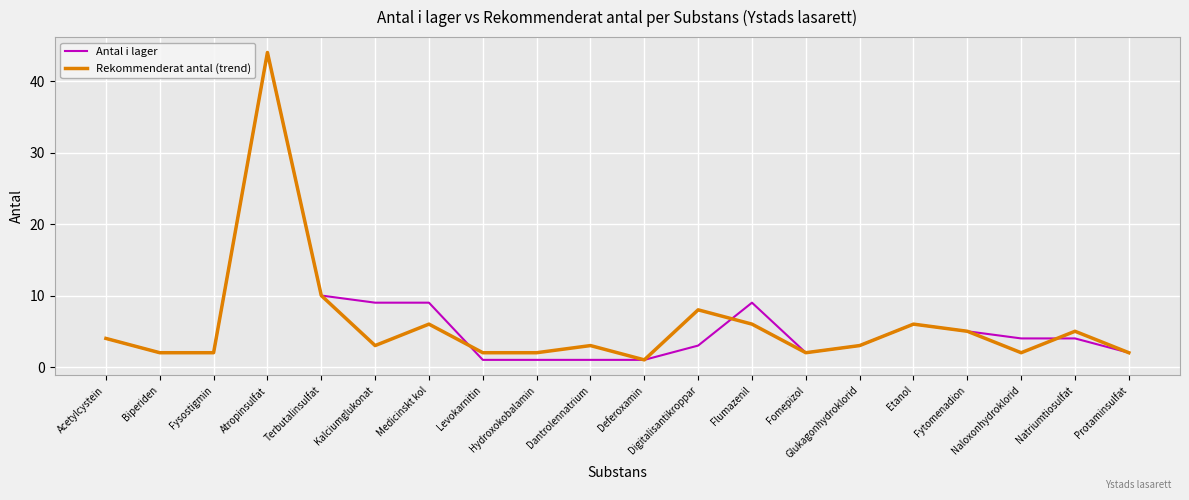

How many lines are shown in the chart?

2